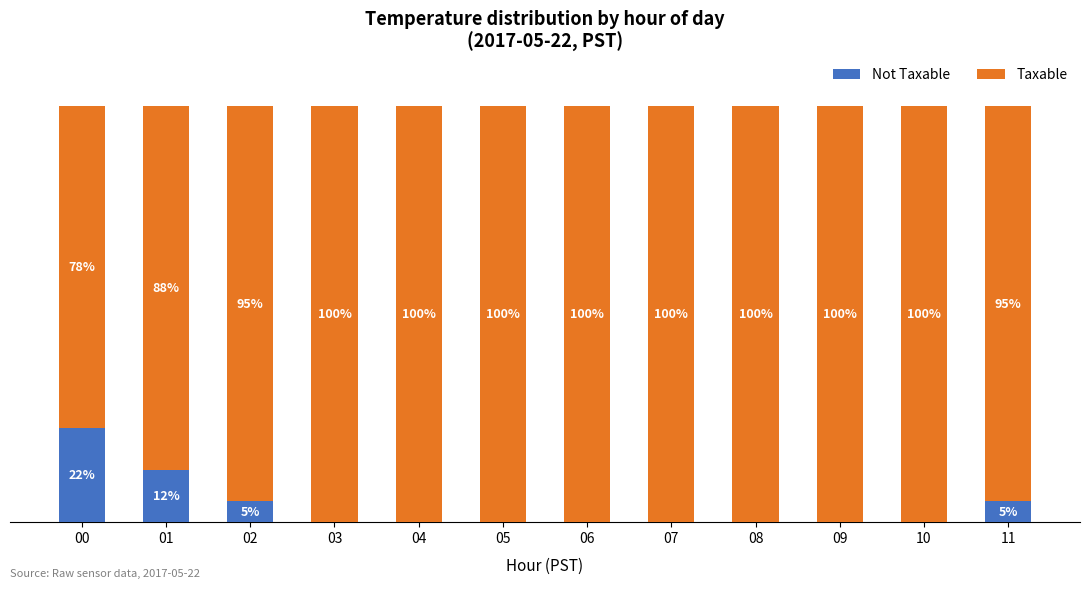

Rank the series at 01 from lowest to highest value.

Not Taxable, Taxable